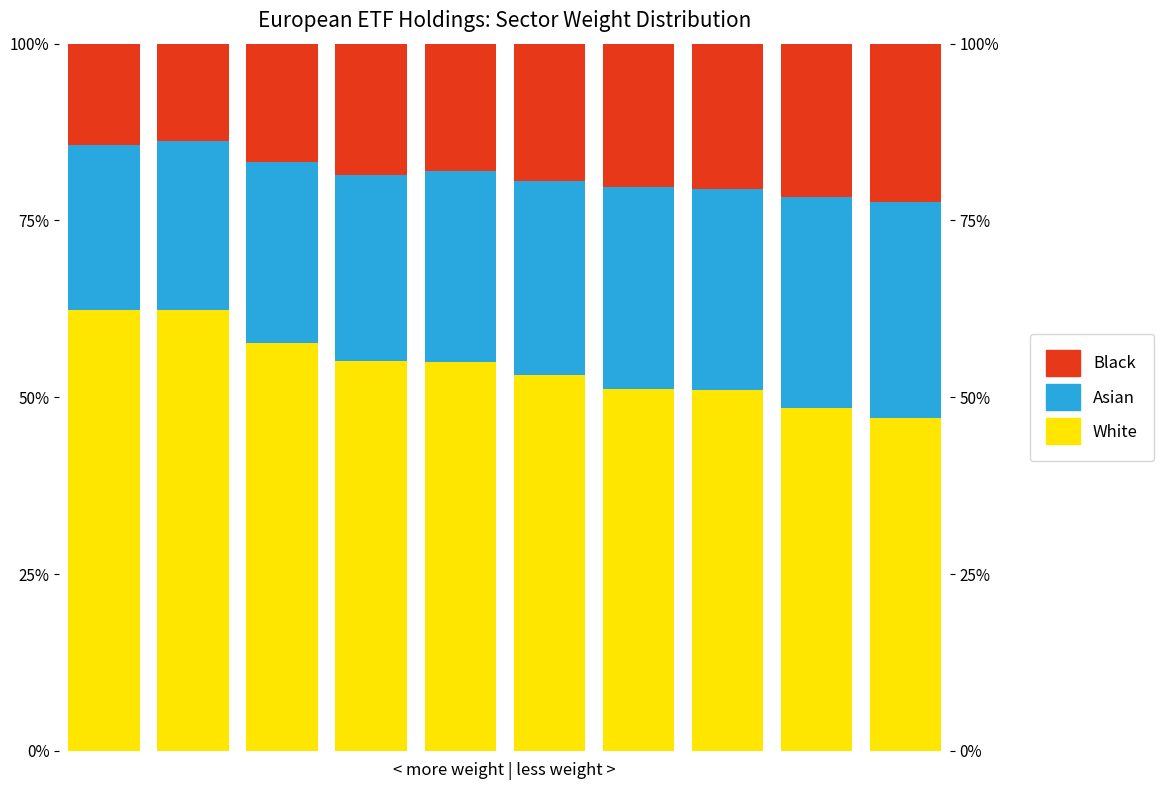

What is the difference between the maximum and minimum values in the White series?

15.3